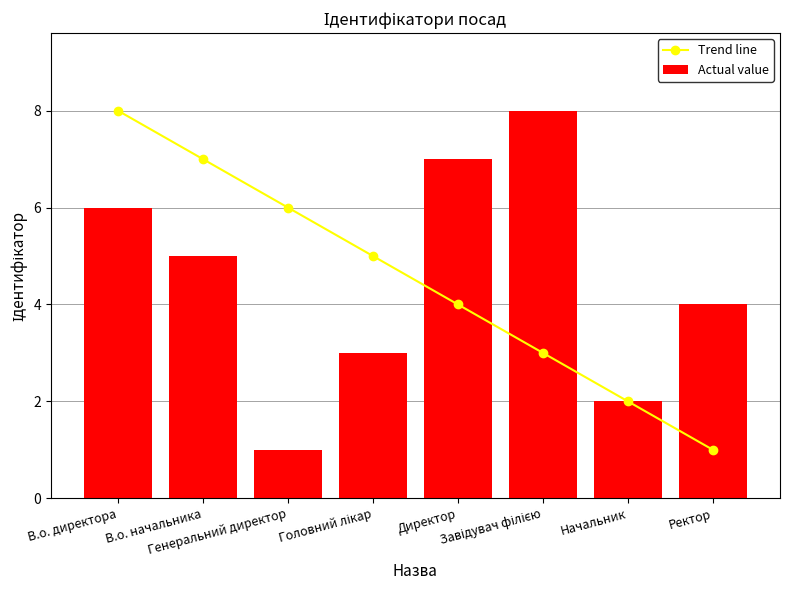

Which category has the lowest value in the Actual value series?

Генеральний директор